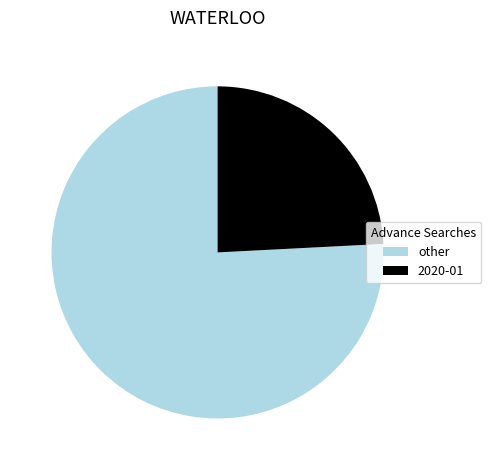

What is the smallest slice in the pie chart?

2020-01